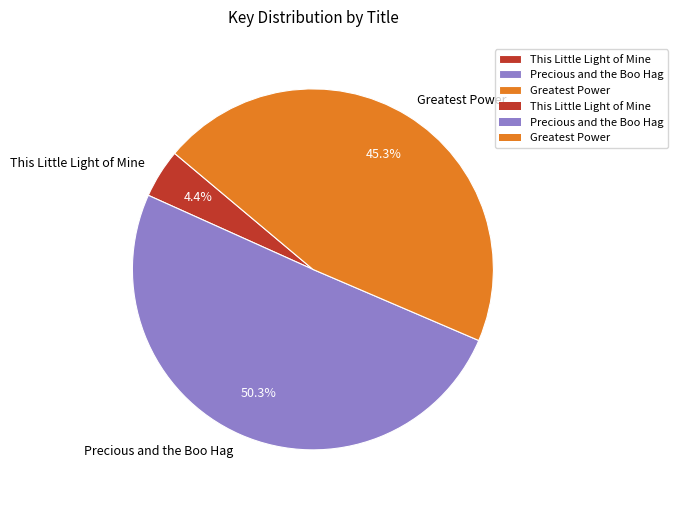

Combined, what portion of the pie is This Little Light of Mine and Greatest Power?

49.7%